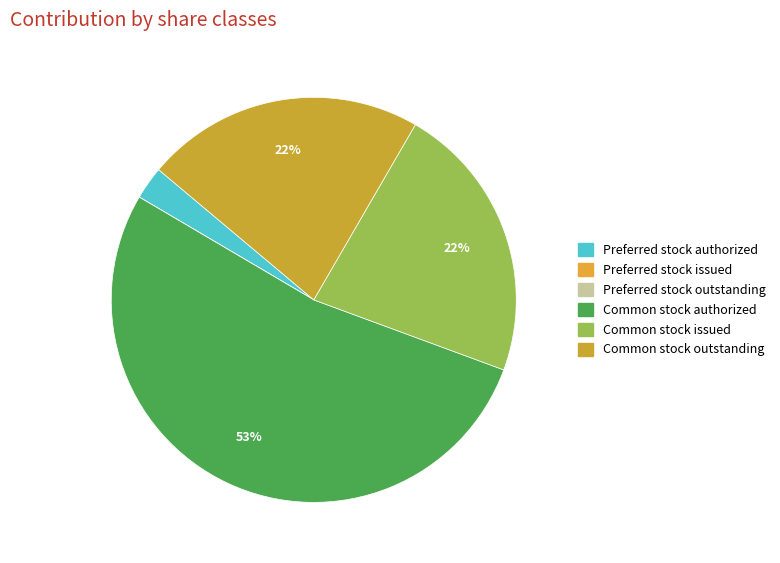

Approximately how many times larger is the value at Common stock outstanding compared to Common stock issued?

1.0